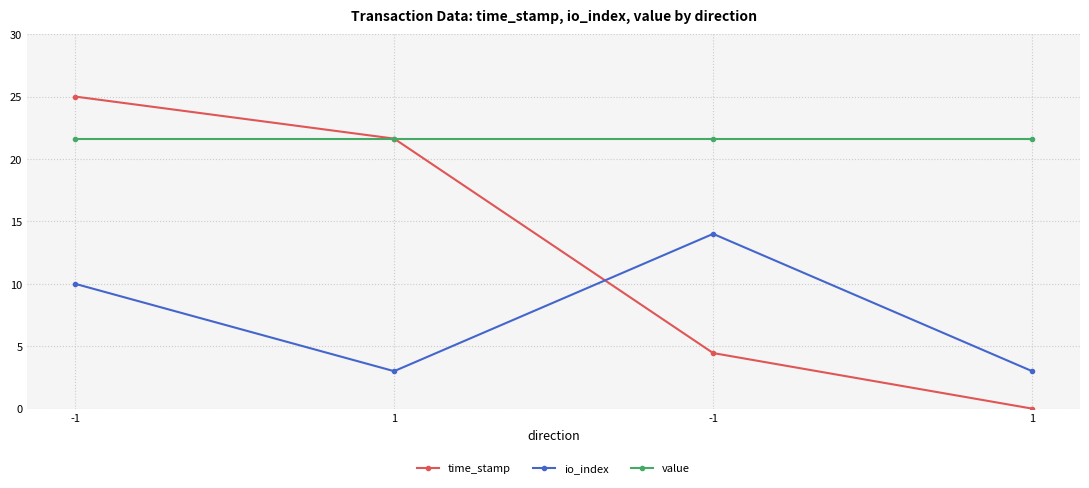

What is the average value of the value series?

21.6